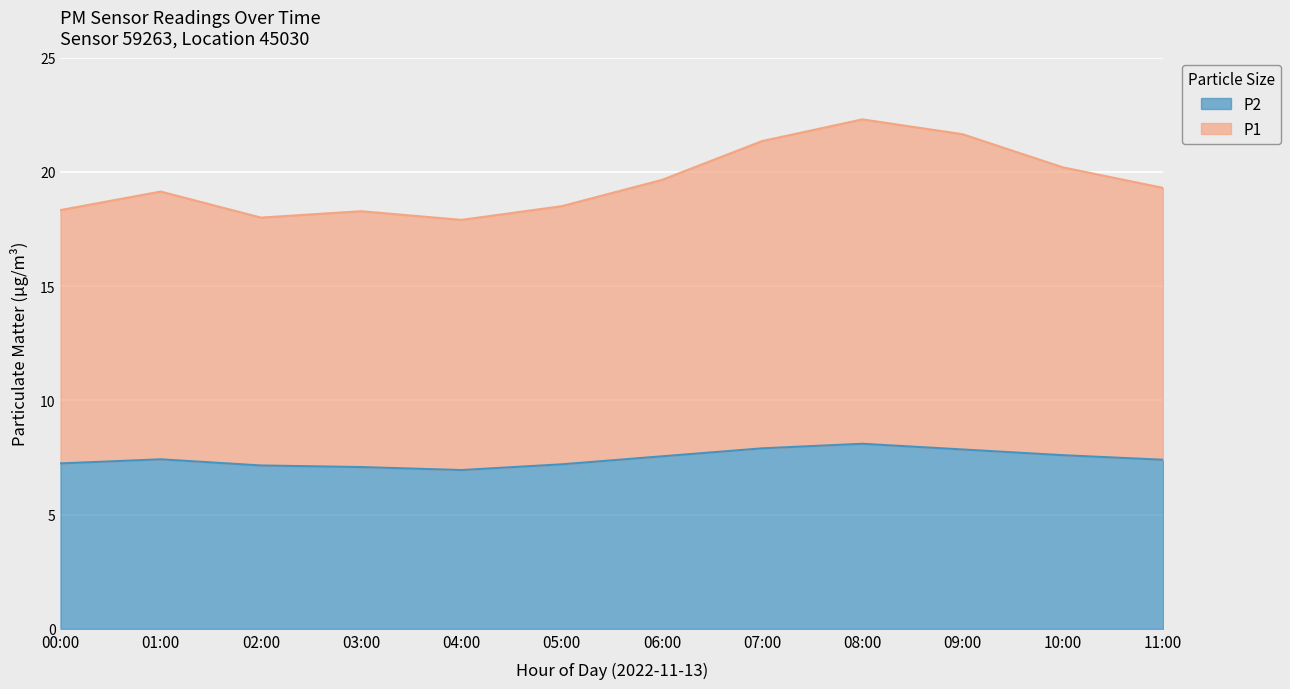

What is the label of the 12th point from the right?

00:00